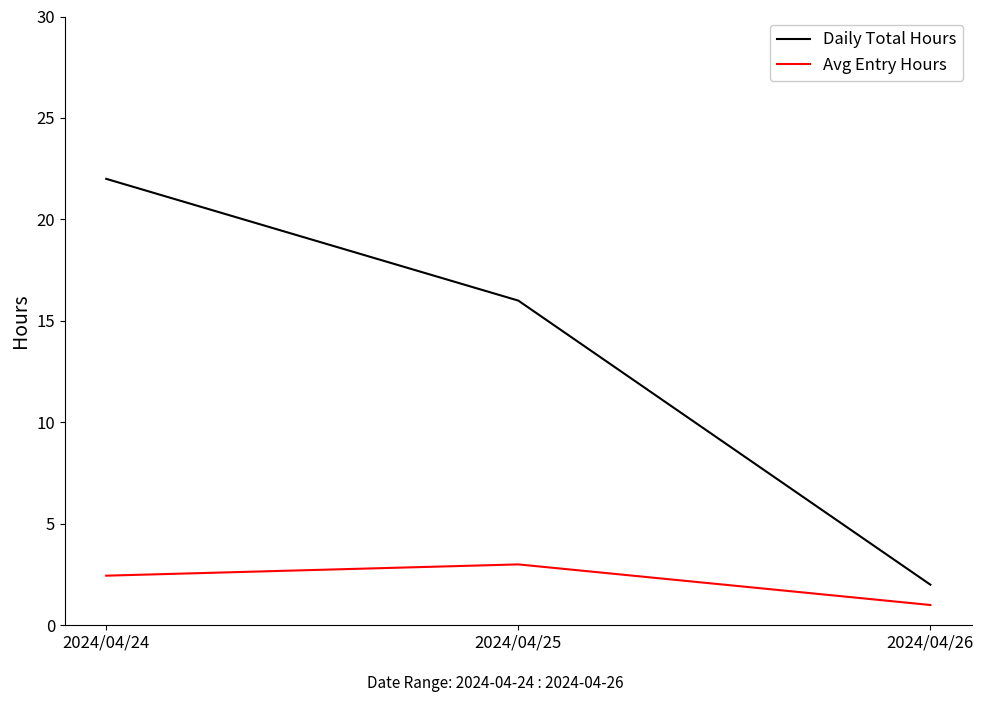

Rank the series at 2024/04/26 from lowest to highest value.

Avg Entry Hours, Daily Total Hours